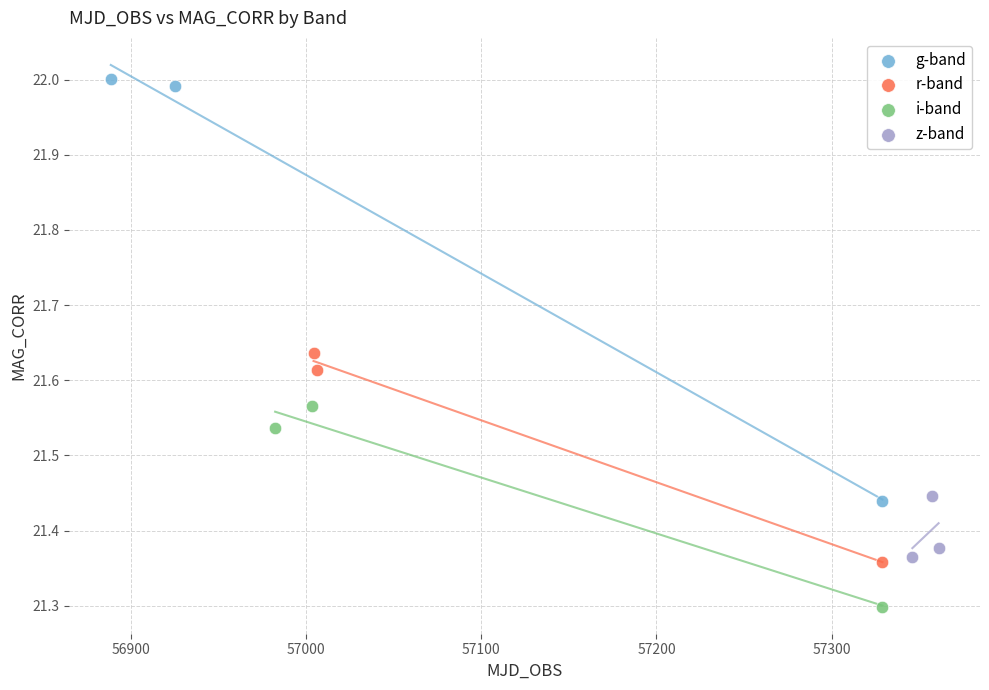

Which series has the widest spread of Y values?

g-band